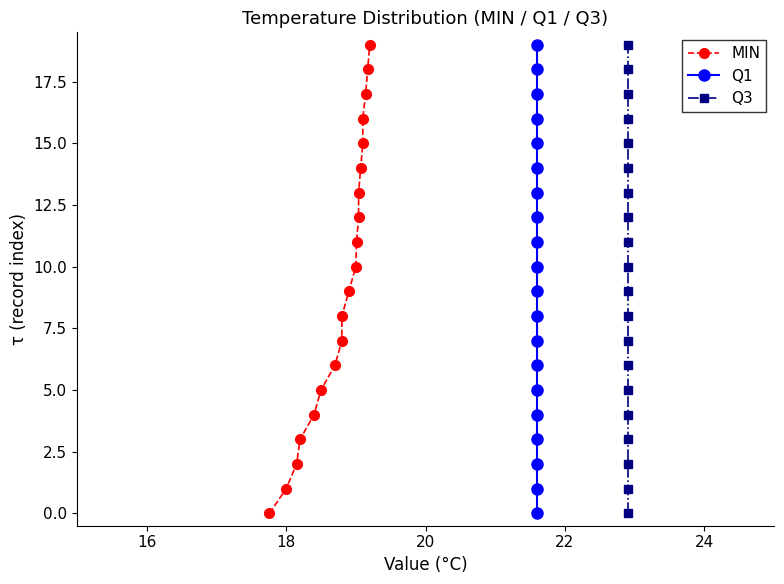

True or false: Q1 and MIN intersect in this chart.

False